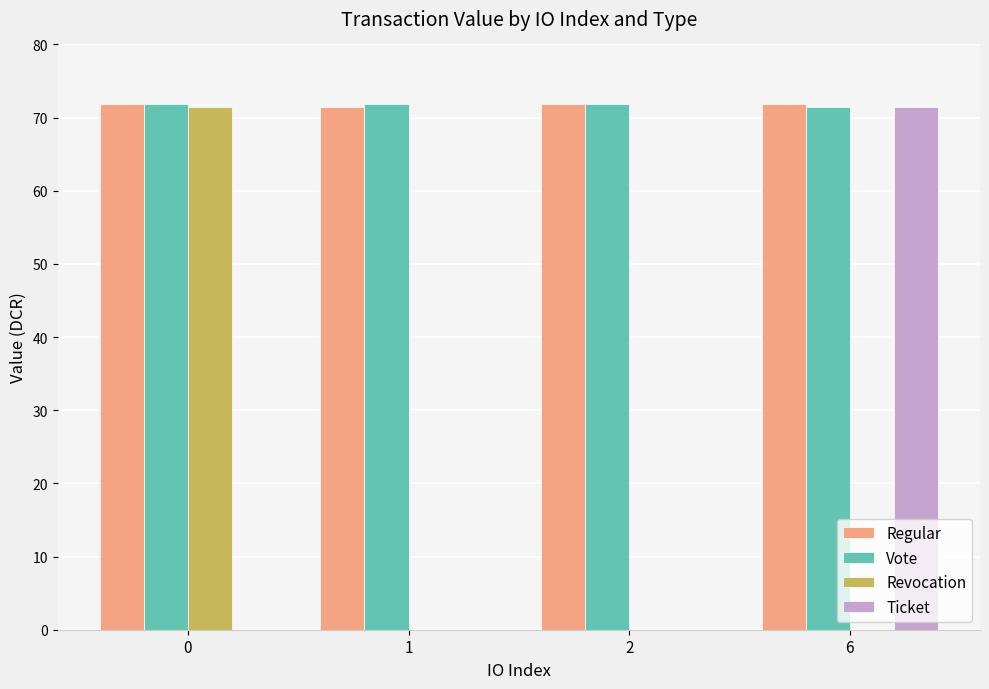

How many distinct data groups are displayed?

4